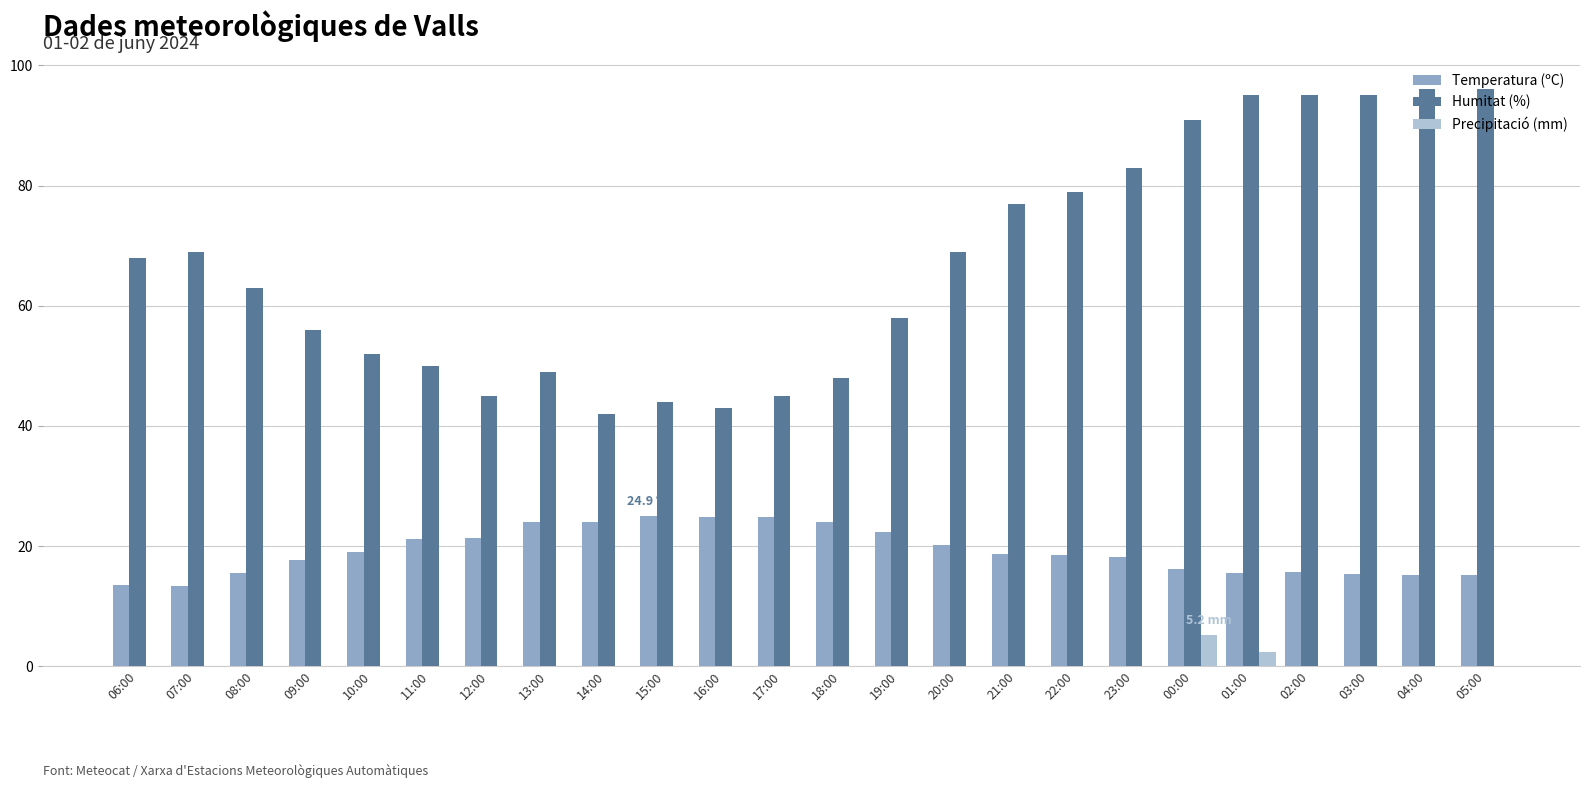

What is the total value across all series at 02:00?

110.6